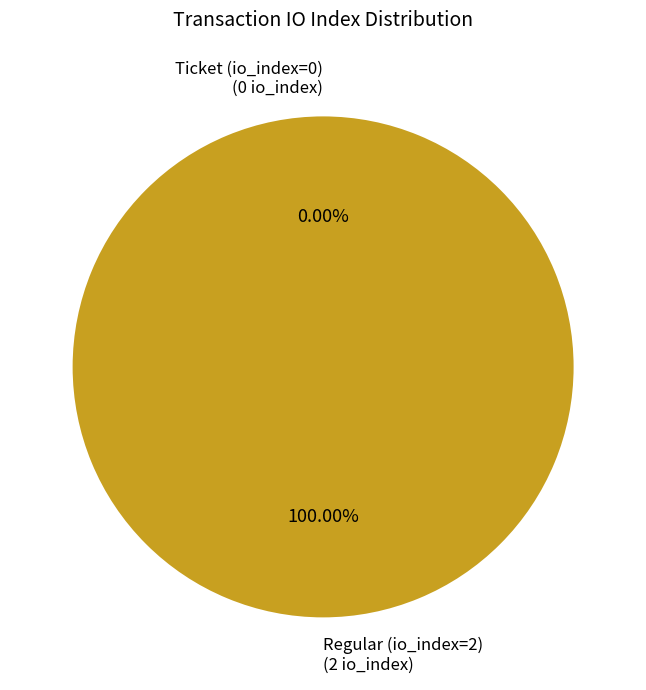

What is the change in value from Ticket (io_index=0) to Regular (io_index=2)?

+2